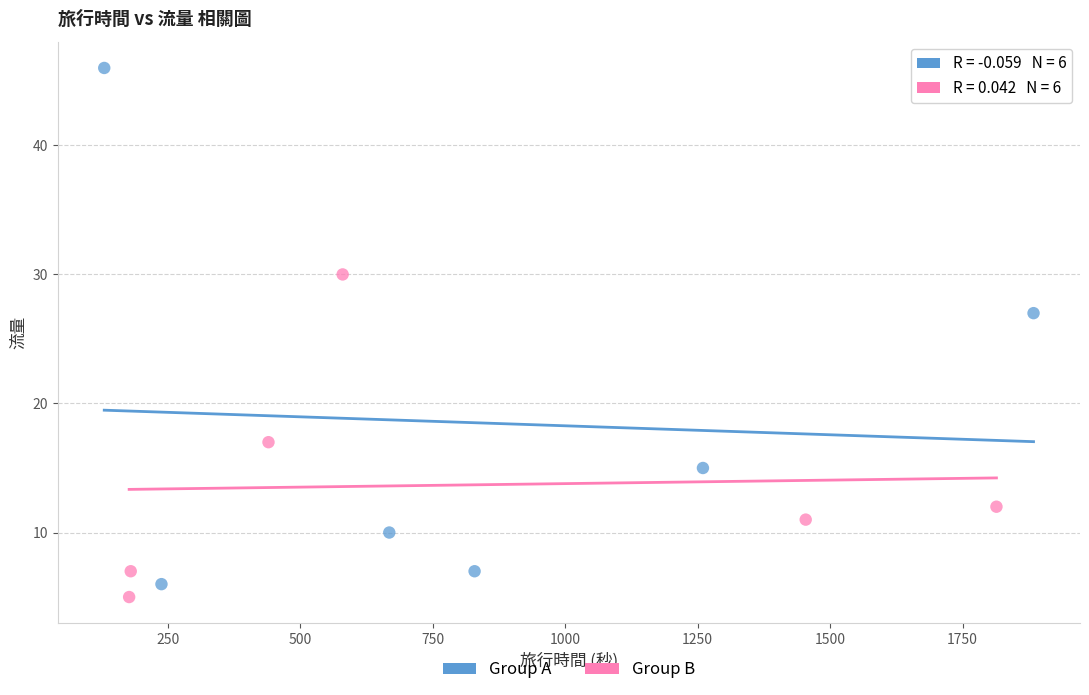

Which series reaches the maximum Y coordinate?

Group A